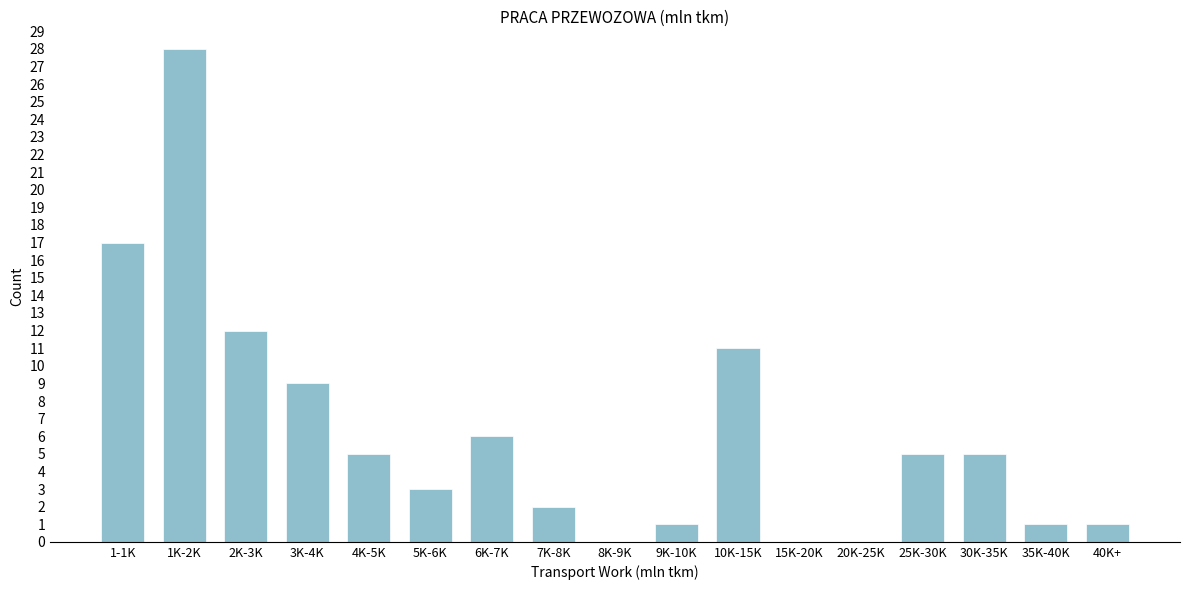

Reading right to left, extract all data points from this chart.

40K+=1	35K-40K=1	30K-35K=5	25K-30K=5	20K-25K=0	15K-20K=0	10K-15K=11	9K-10K=1	8K-9K=0	7K-8K=2	6K-7K=6	5K-6K=3	4K-5K=5	3K-4K=9	2K-3K=12	1K-2K=28	1-1K=17